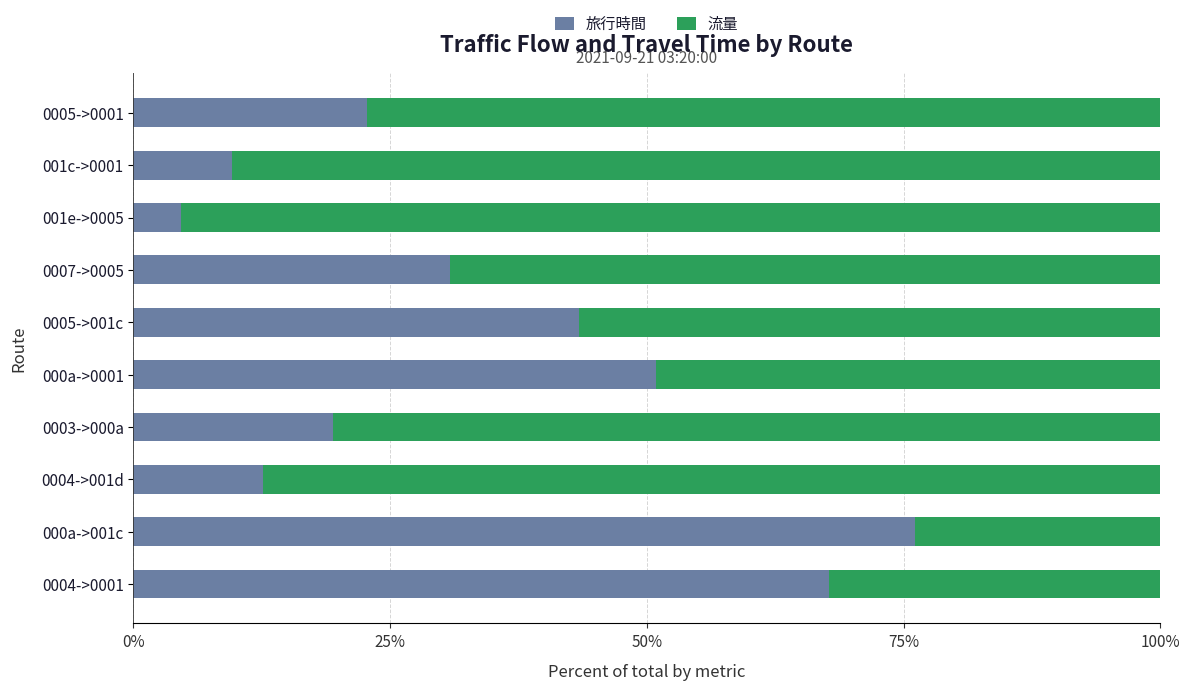

What is the total value across all series at 001e->0005?

100.0